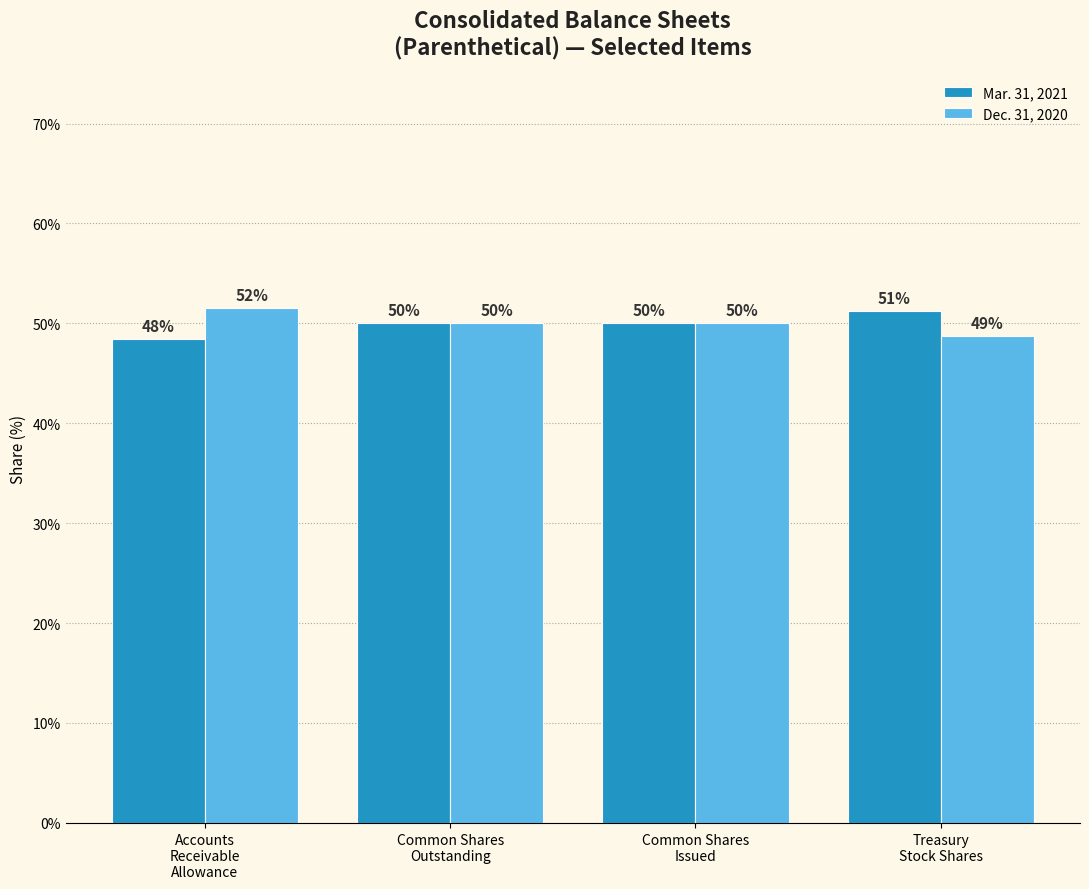

What is the average value of the Mar. 31, 2021 series?

49.9